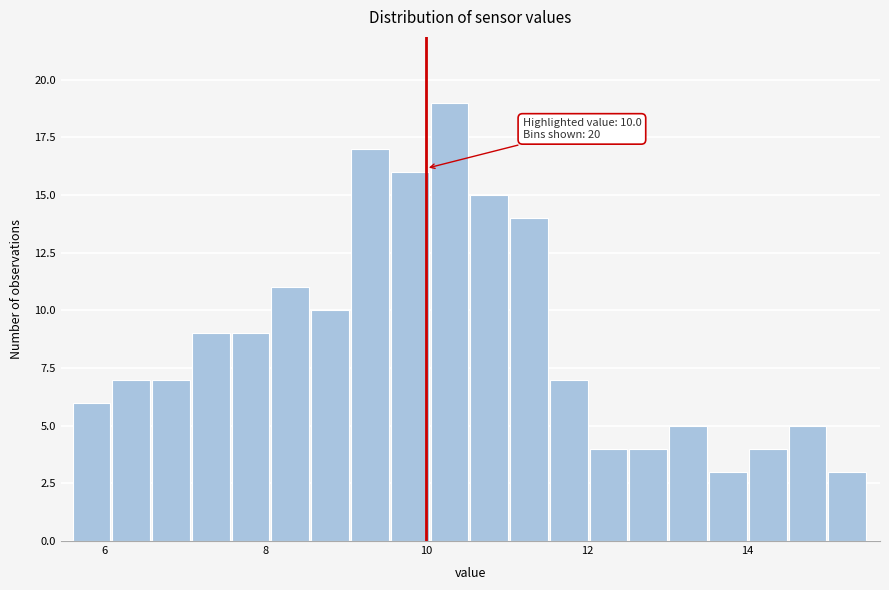

Around what value on the x-axis is the tallest bar? Give the approximate position of its centre, as read against the axis.

10.2